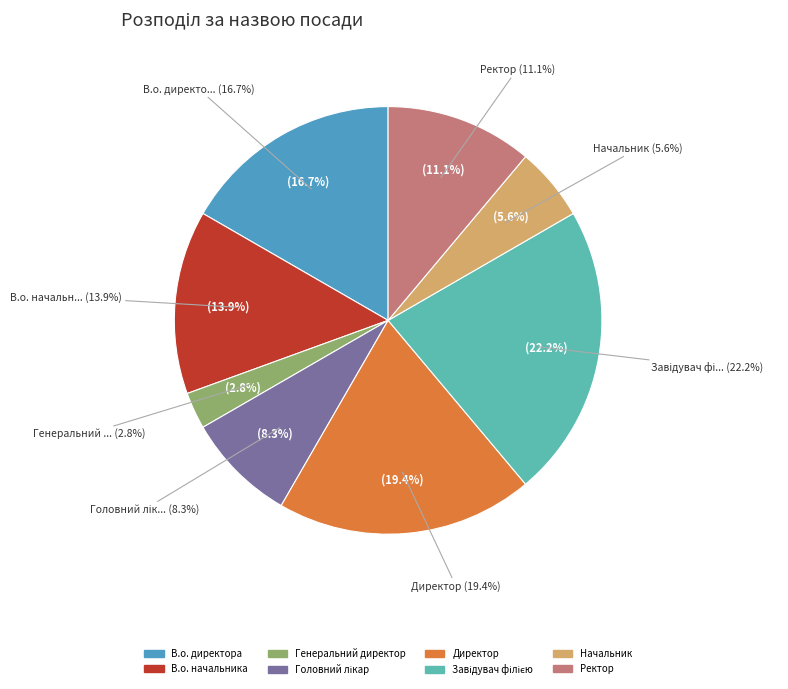

What percentage do В.о. начальника and Начальник together represent?

19.4%